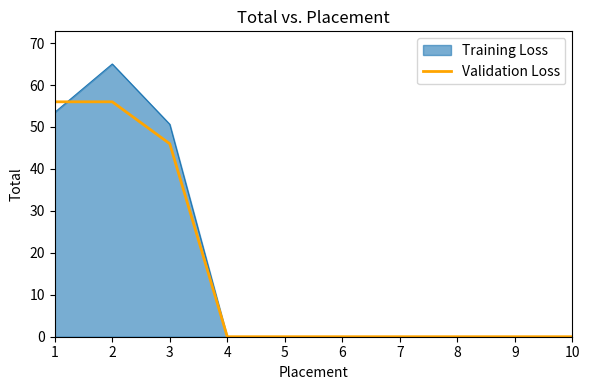

Is it true that Training Loss equals 65.0 at 2?

True